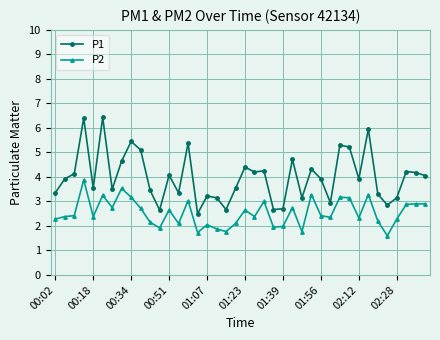

What is the sum of all P1 values?

159.9